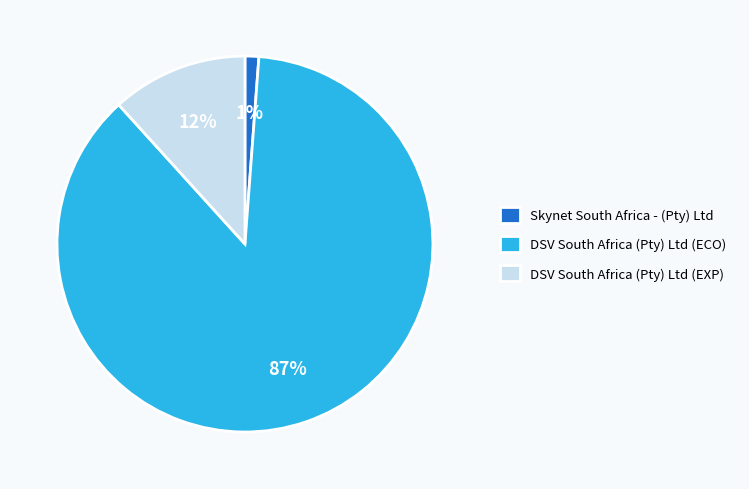

Count the number of slices in the pie.

3